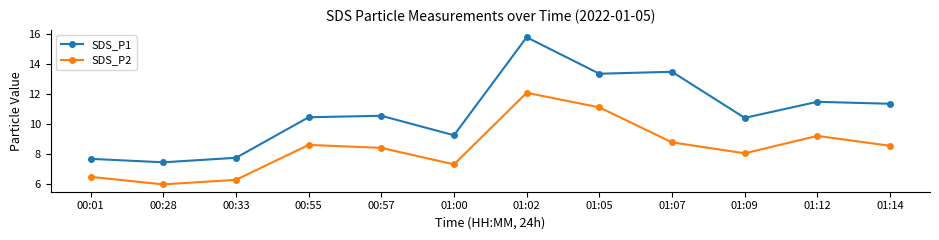

How many interior local peaks does the SDS_P2 series have?

3